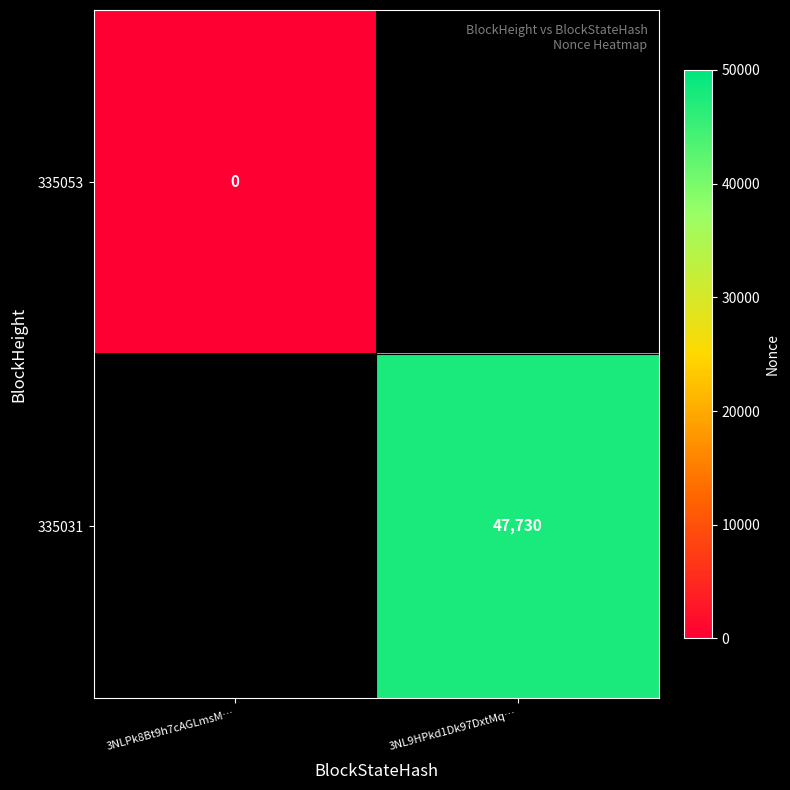

Is it true that 335031 equals 26096.9 at 3NL9HPkd1Dk97DxtMq…?

False